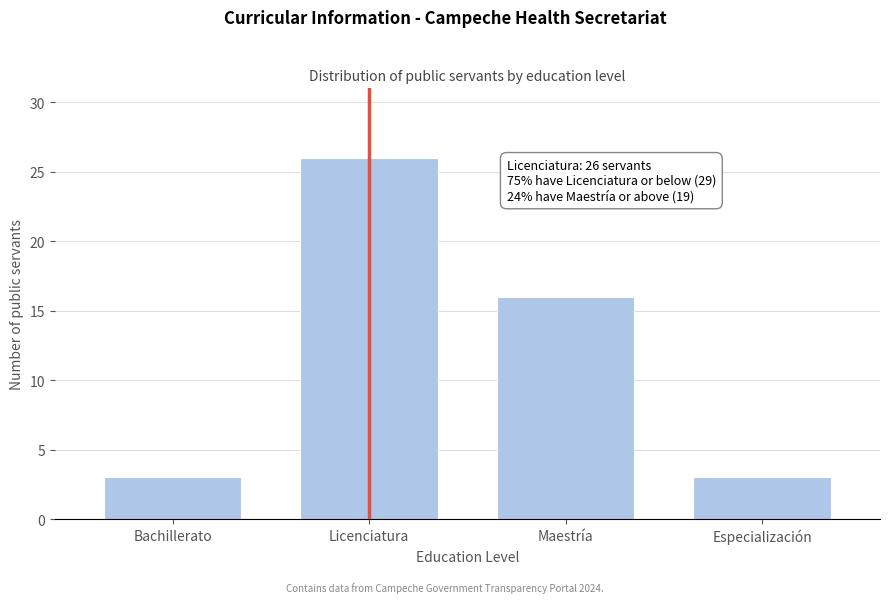

Reading left to right, extract all data points from this chart.

3	26	16	3